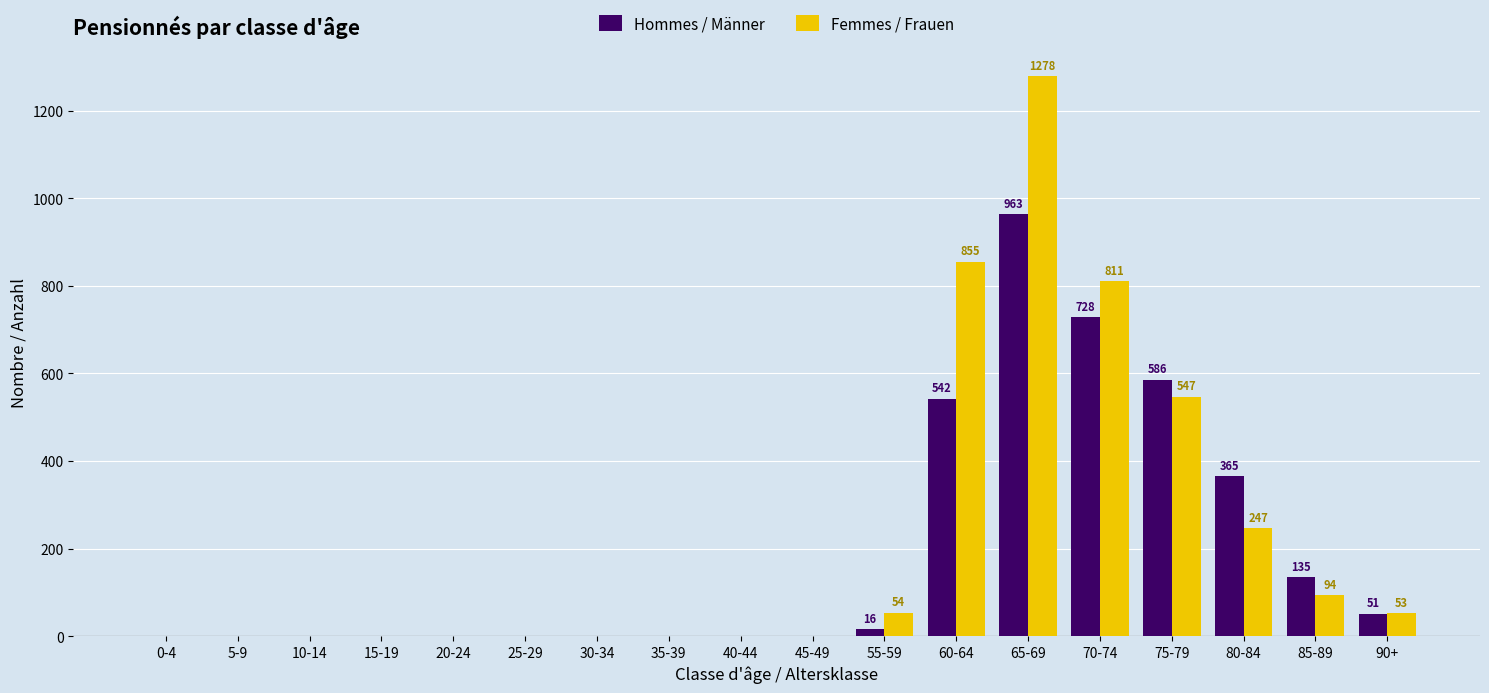

What is the sum of all Femmes / Frauen values?

3939